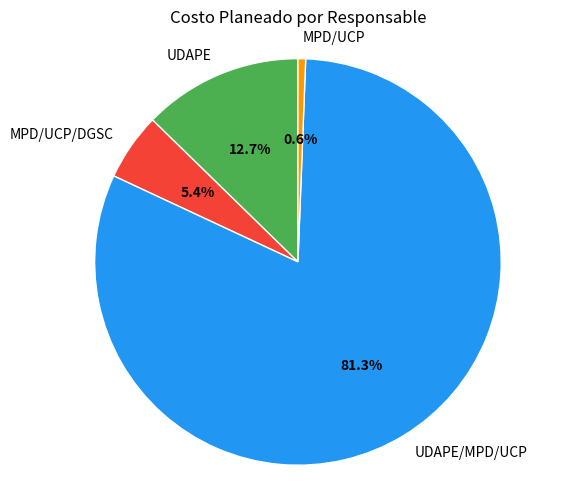

Count the number of slices in the pie.

4